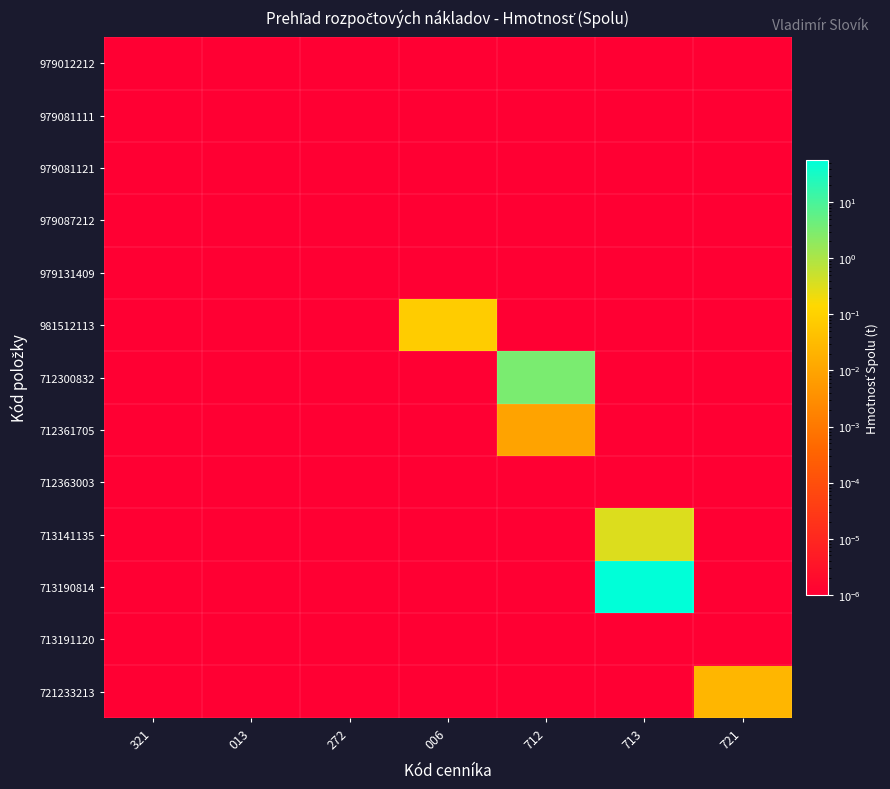

Reading left to right, extract all data points from this chart.

979012212: 321=0.0	013=0.0	272=0.0	006=0.0	712=0.0	713=0.0	721=0.0
979081111: 321=0.0	013=0.0	272=0.0	006=0.0	712=0.0	713=0.0	721=0.0
979081121: 321=0.0	013=0.0	272=0.0	006=0.0	712=0.0	713=0.0	721=0.0
979087212: 321=0.0	013=0.0	272=0.0	006=0.0	712=0.0	713=0.0	721=0.0
979131409: 321=0.0	013=0.0	272=0.0	006=0.0	712=0.0	713=0.0	721=0.0
981512113: 321=0.0	013=0.0	272=0.0	006=0.1	712=0.0	713=0.0	721=0.0
712300832: 321=0.0	013=0.0	272=0.0	006=0.0	712=3.1	713=0.0	721=0.0
712361705: 321=0.0	013=0.0	272=0.0	006=0.0	712=0.0	713=0.0	721=0.0
712363003: 321=0.0	013=0.0	272=0.0	006=0.0	712=0.0	713=0.0	721=0.0
713141135: 321=0.0	013=0.0	272=0.0	006=0.0	712=0.0	713=0.3	721=0.0
713190814: 321=0.0	013=0.0	272=0.0	006=0.0	712=0.0	713=55.1	721=0.0
713191120: 321=0.0	013=0.0	272=0.0	006=0.0	712=0.0	713=0.0	721=0.0
721233213: 321=0.0	013=0.0	272=0.0	006=0.0	712=0.0	713=0.0	721=0.0